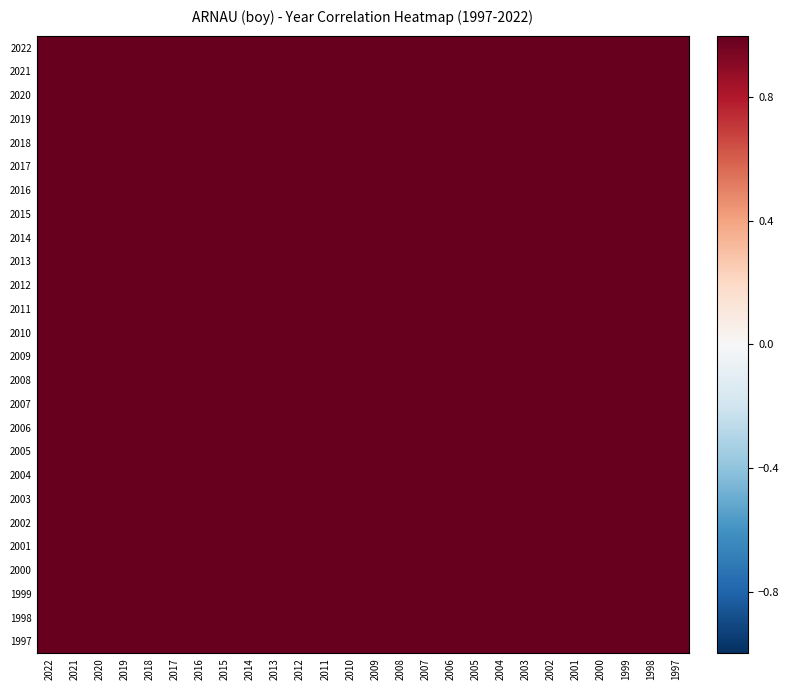

At which category is the sum across all series the highest?

2000